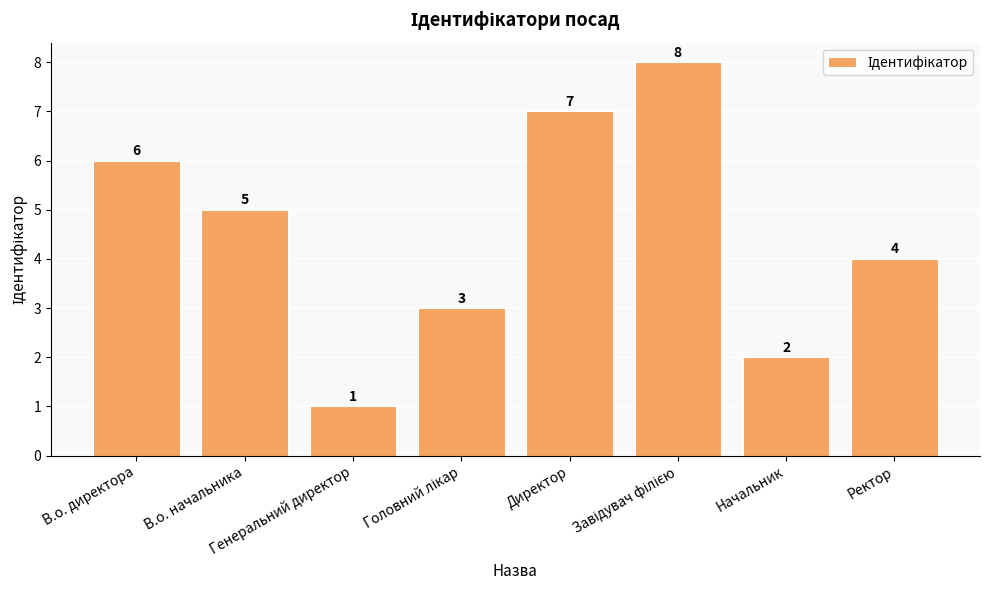

What is the value of the 2nd bar from the left?

5